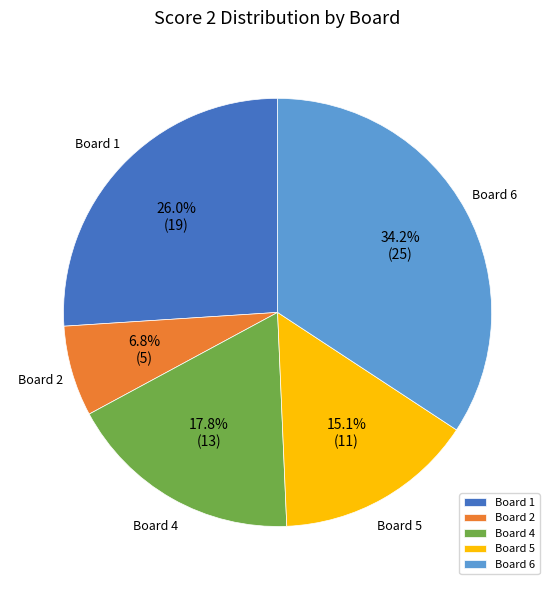

Which slice is the smallest?

Board 2